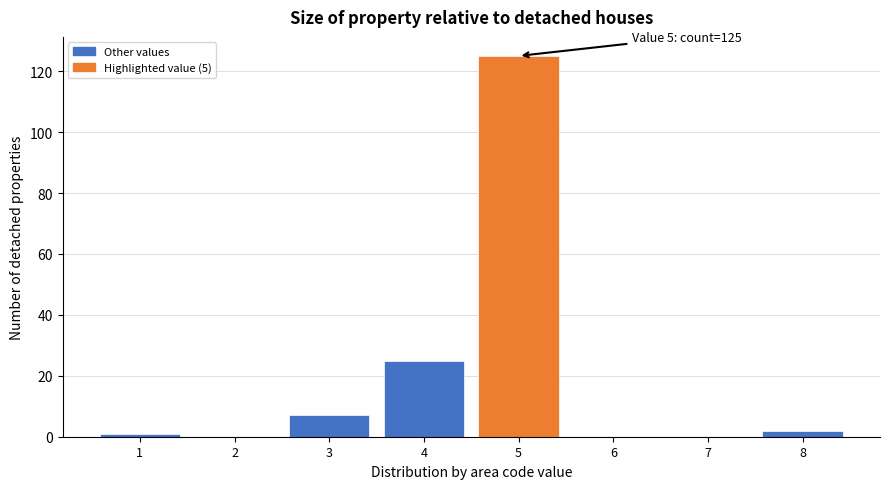

Reading left to right, extract all data points from this chart.

1=1	2=0	3=7	4=25	5=125	6=0	7=0	8=2